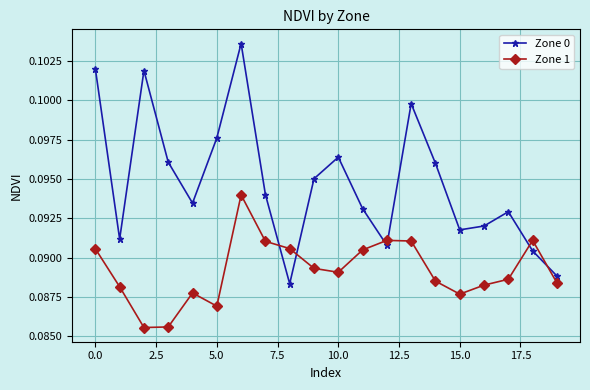

How many lines are shown in the chart?

2